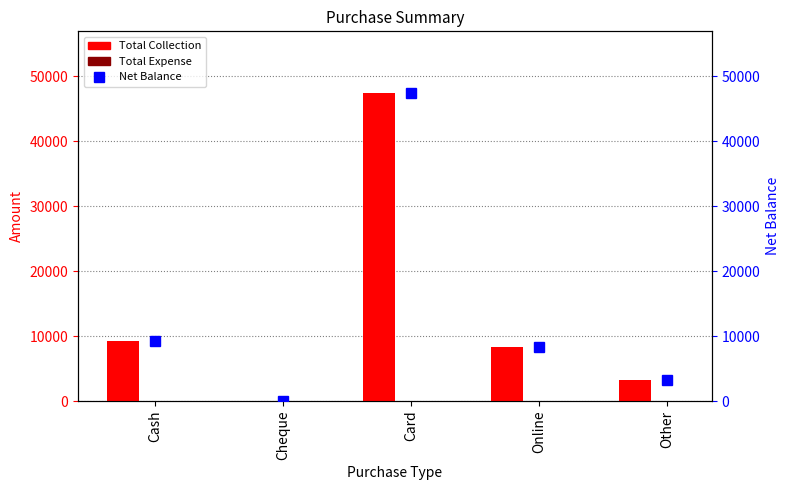

True or false: Net Balance has a value of 0 at Cheque.

True